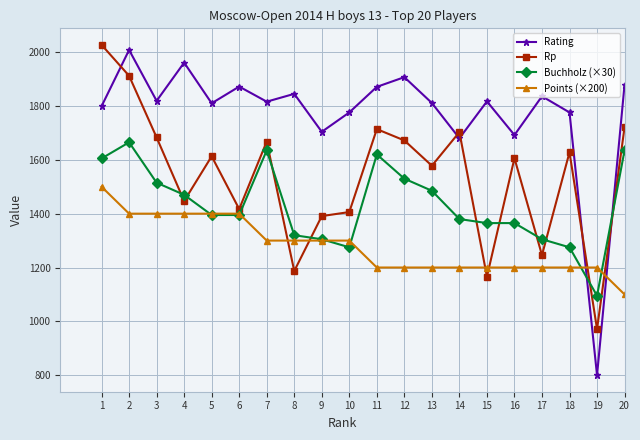

How many data points does each series have?

20